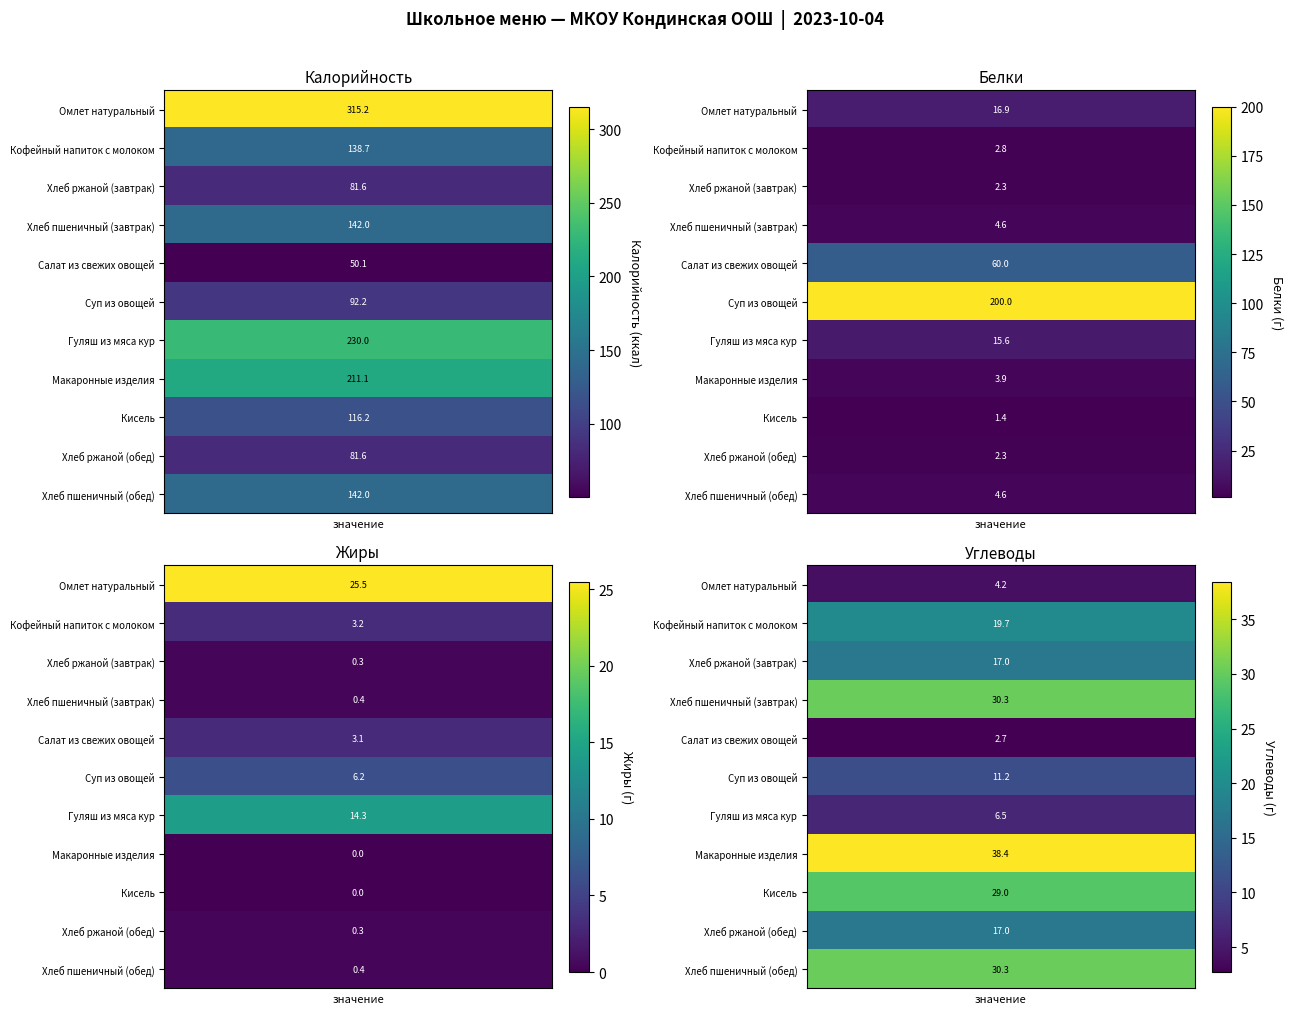

At which category does the chart reach its minimum across all series?

Жиры